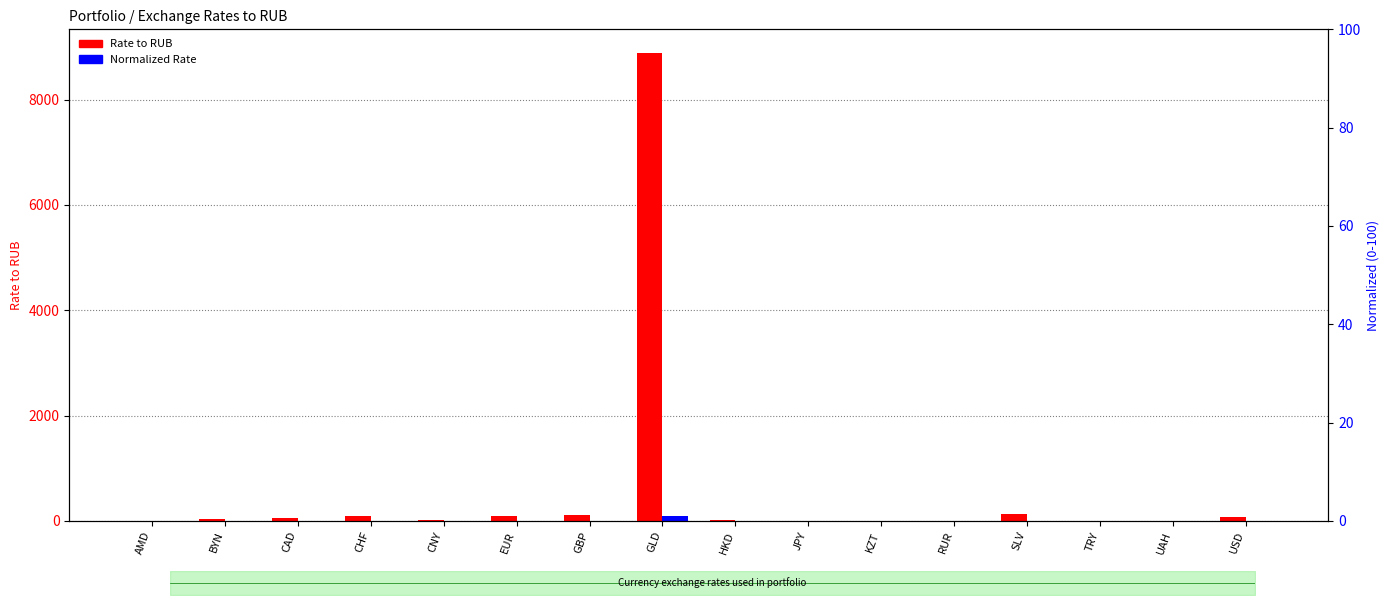

What is the maximum value shown in the chart?

8890.0